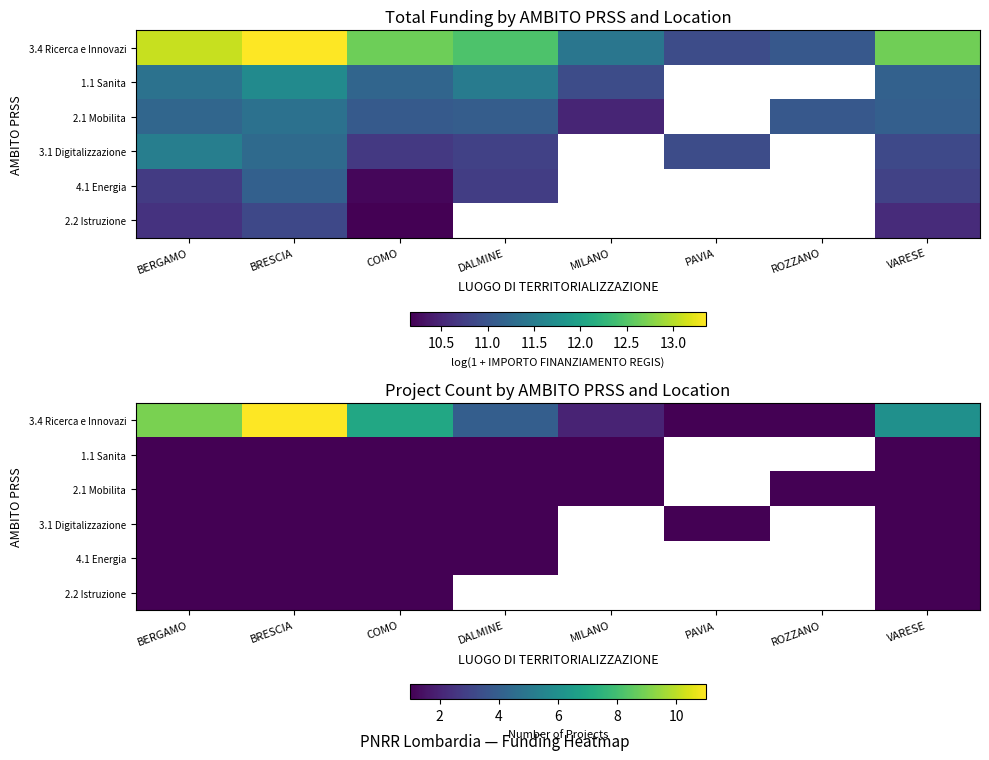

Is it true that 3.1 Digitalizzazione equals 1.4 at COMO?

False